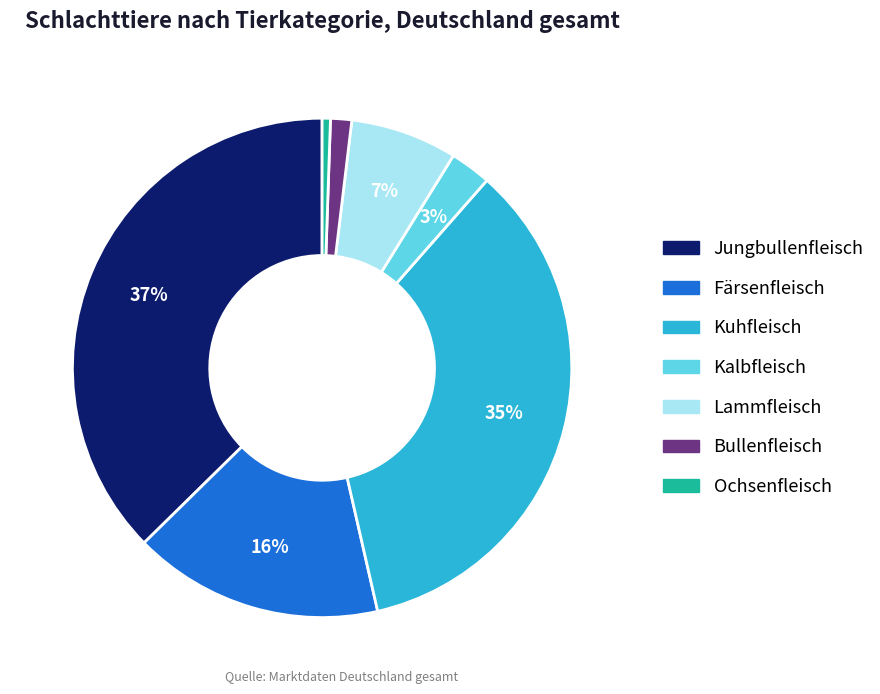

Which has a higher value, Färsenfleisch or Lammfleisch?

Färsenfleisch